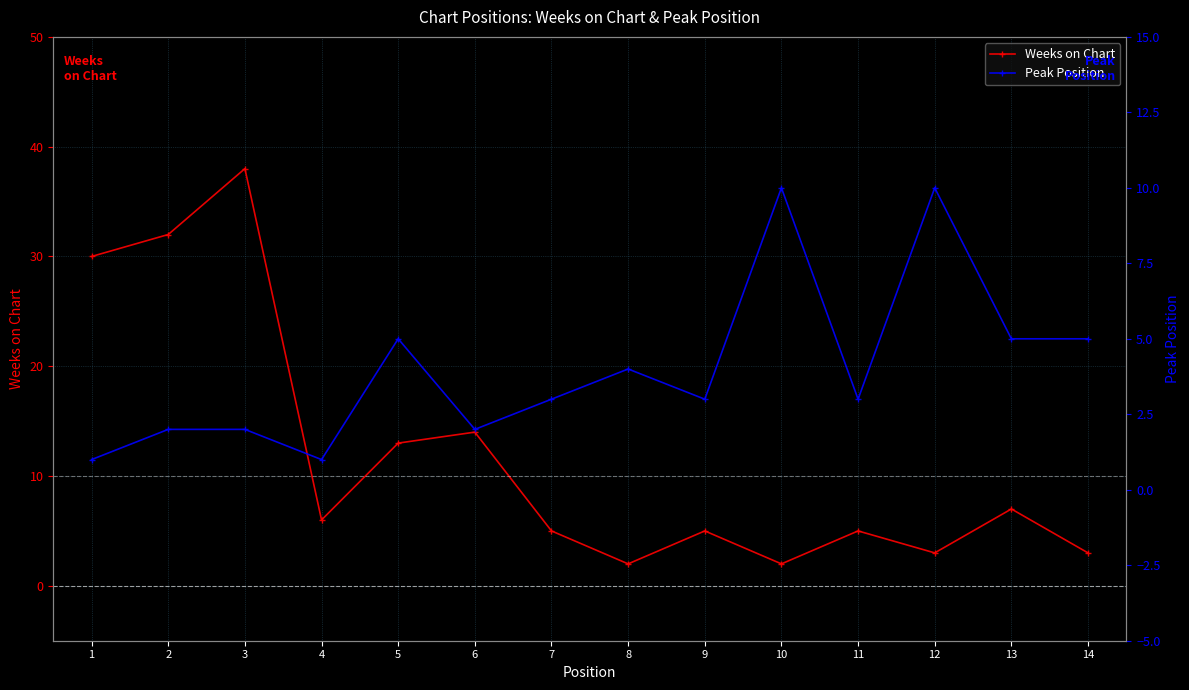

Reading left to right, extract all data points from this chart.

Weeks on Chart: 30	32	38	6	13	14	5	2	5	2	5	3	7	3
Peak Position: 1	2	2	1	5	2	3	4	3	10	3	10	5	5